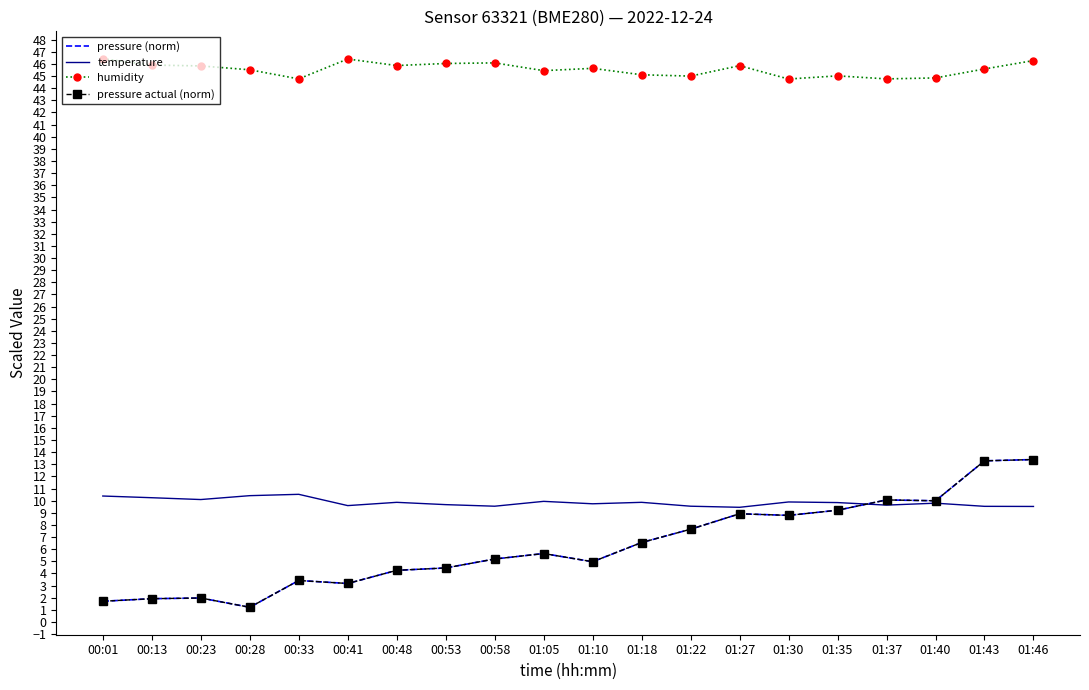

Reading right to left, extract all data points from this chart.

pressure (norm): 01:46=13.4	01:43=13.3	01:40=10.0	01:37=10.1	01:35=9.2	01:30=8.8	01:27=8.9	01:22=7.6	01:18=6.5	01:10=5.0	01:05=5.6	00:58=5.2	00:53=4.5	00:48=4.3	00:41=3.2	00:33=3.4	00:28=1.2	00:23=2.0	00:13=1.9	00:01=1.7
temperature: 01:46=9.5	01:43=9.5	01:40=9.8	01:37=9.6	01:35=9.8	01:30=9.9	01:27=9.4	01:22=9.5	01:18=9.9	01:10=9.7	01:05=9.9	00:58=9.5	00:53=9.7	00:48=9.9	00:41=9.6	00:33=10.5	00:28=10.4	00:23=10.1	00:13=10.2	00:01=10.4
humidity: 01:46=46.3	01:43=45.6	01:40=44.9	01:37=44.8	01:35=45.0	01:30=44.8	01:27=45.9	01:22=45.0	01:18=45.1	01:10=45.6	01:05=45.5	00:58=46.1	00:53=46.0	00:48=45.9	00:41=46.4	00:33=44.8	00:28=45.5	00:23=45.8	00:13=45.9	00:01=46.4
pressure actual (norm): 01:46=13.4	01:43=13.3	01:40=10.0	01:37=10.1	01:35=9.2	01:30=8.8	01:27=8.9	01:22=7.6	01:18=6.5	01:10=5.0	01:05=5.6	00:58=5.2	00:53=4.5	00:48=4.3	00:41=3.2	00:33=3.4	00:28=1.2	00:23=2.0	00:13=1.9	00:01=1.7